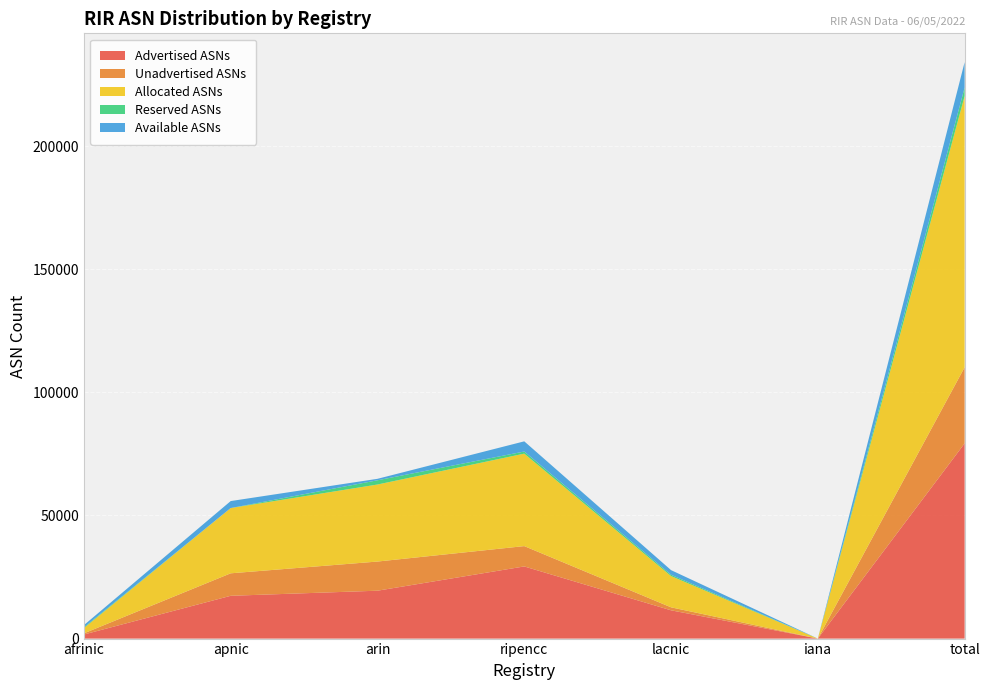

Reading right to left, extract all data points from this chart.

Advertised ASNs: 79261	0	11481	29297	19443	17377	1663
Unadvertised ASNs: 30898	0	1212	8254	11837	9127	468
Allocated ASNs: 110159	0	12693	37551	31280	26504	2131
Reserved ASNs: 3430	0	536	860	1717	0	317
Available ASNs: 10312	0	1874	4129	599	2832	878